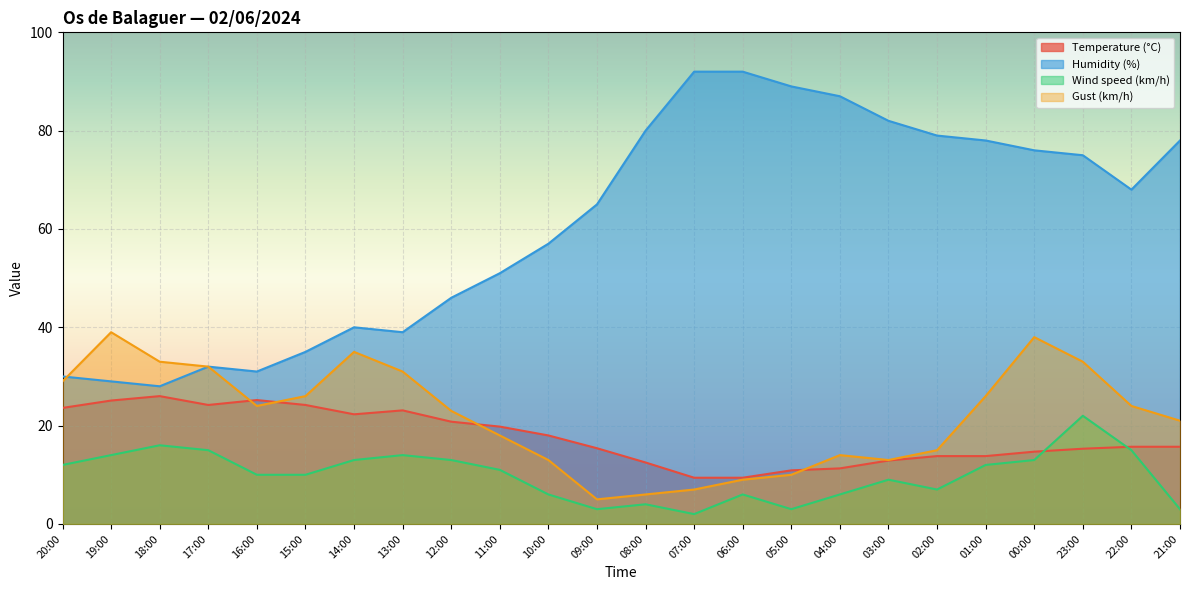

Where is the first local maximum for Humidity (%)?

17:00